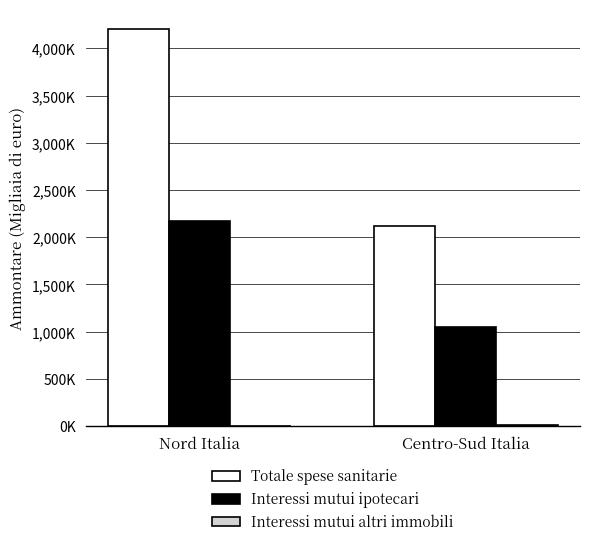

What is the sum of all Interessi mutui altri immobili values?

11762